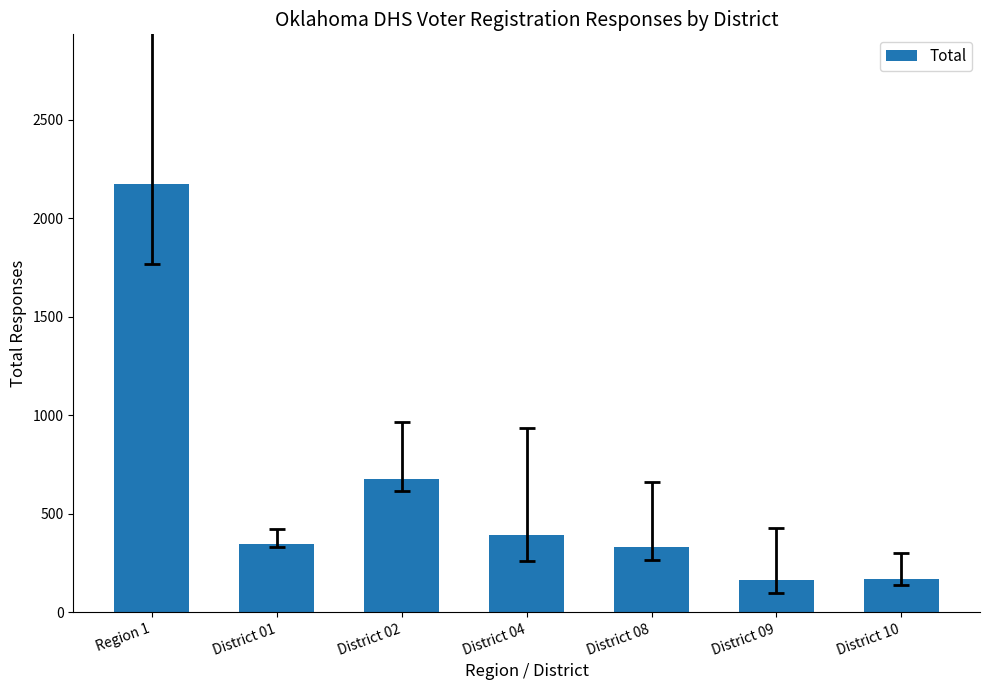

What is the maximum value shown in the chart?

2174